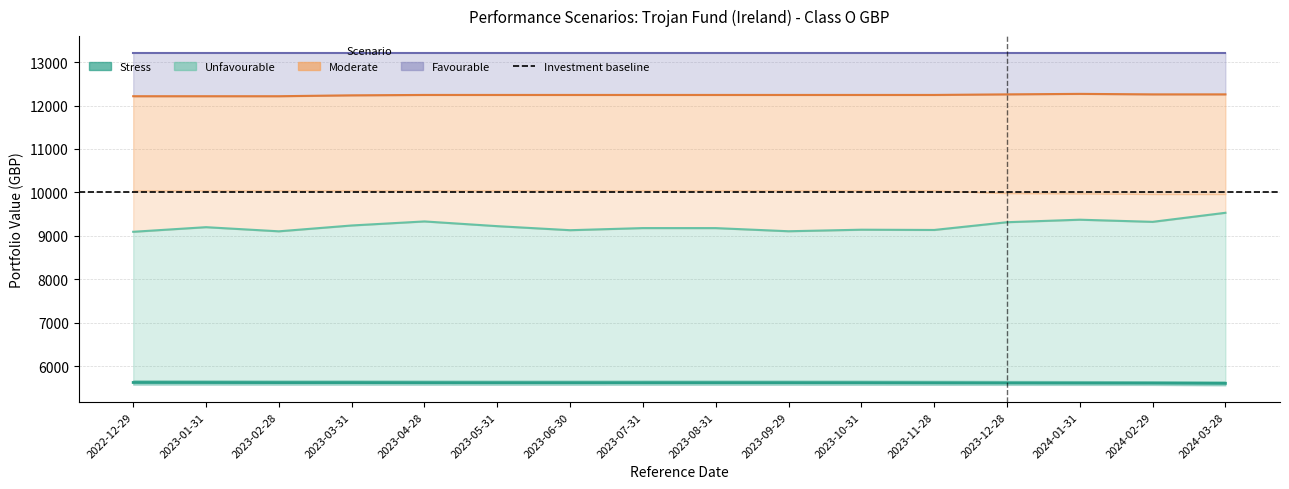

What is the maximum value for Unfavourable Value RHP?

9532.2